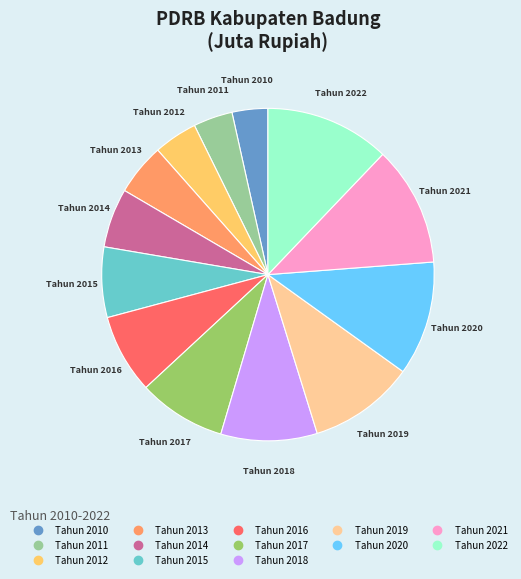

Rank the categories by value from highest to lowest.

2022, 2021, 2020, 2019, 2018, 2017, 2016, 2015, 2014, 2013, 2012, 2011, 2010